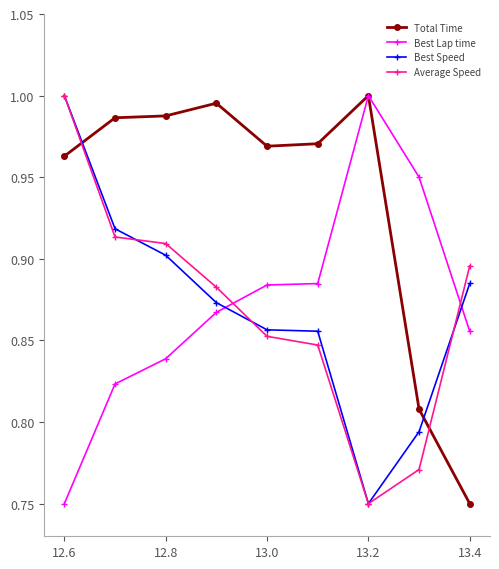

True or false: Average Speed and Best Lap time intersect in this chart.

True